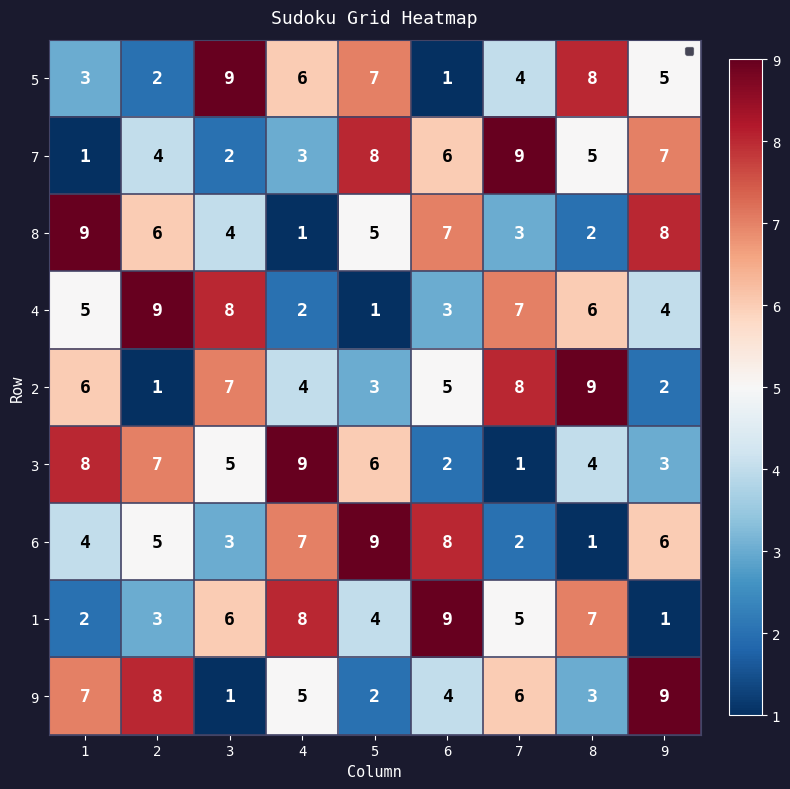

Is it true that 6 equals 12 at 6?

False